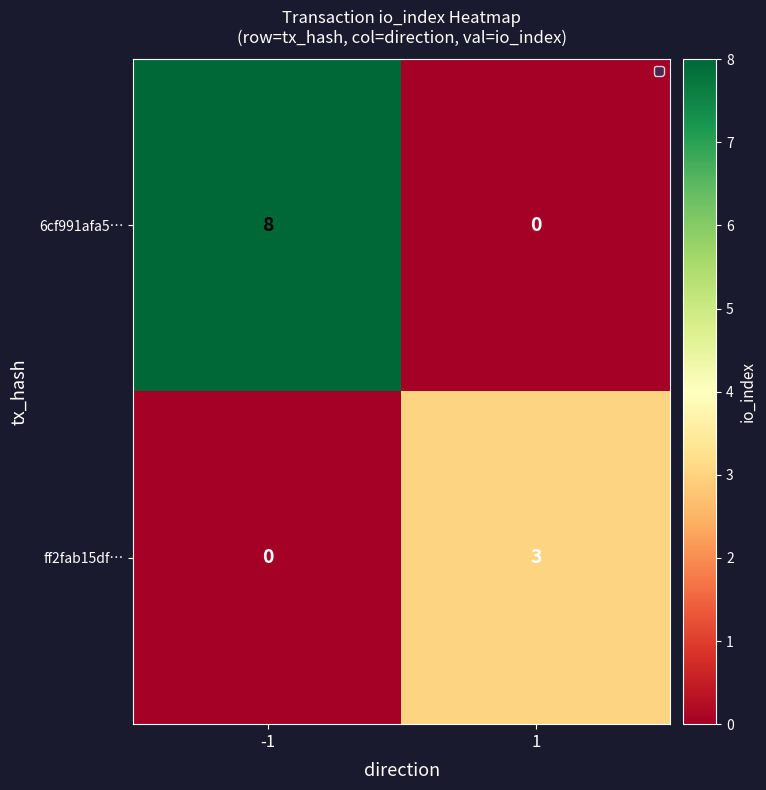

The value of ff2fab15df… at -1 is 0. True or false?

True